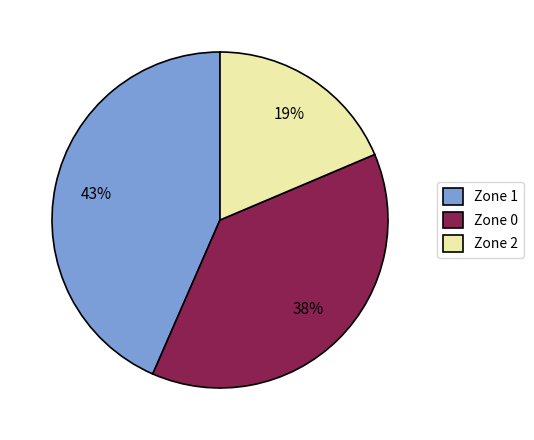

To the nearest percent, what percentage of the pie is Zone 0?

38%